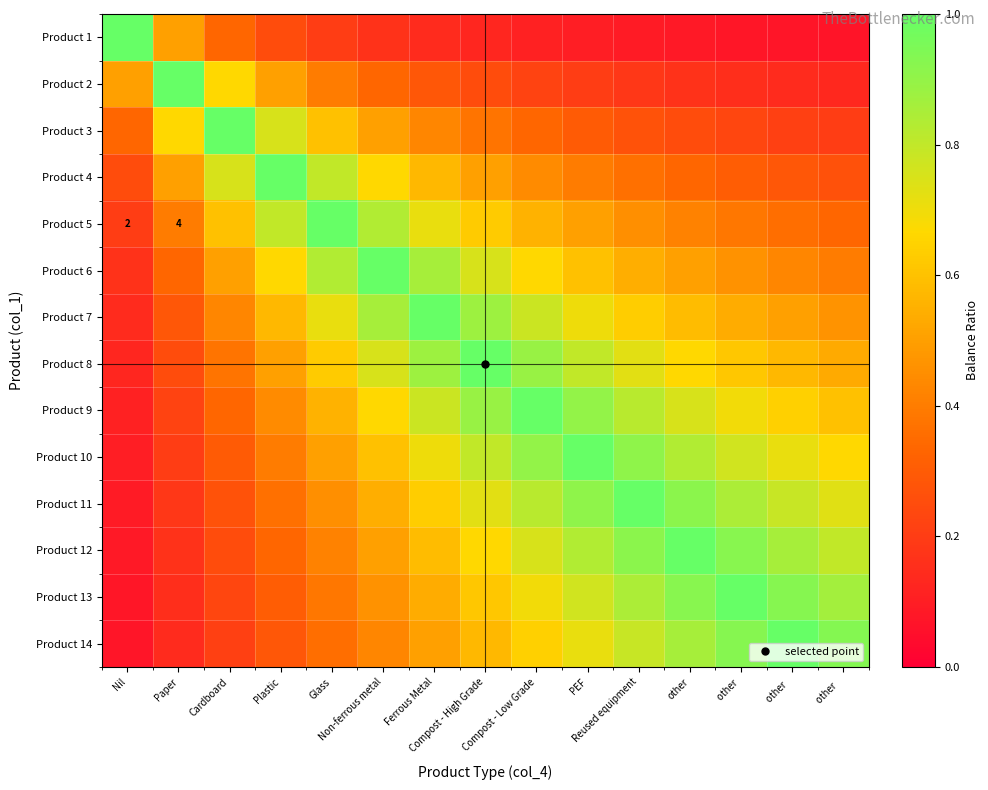

At which label does Product 9 reach its minimum?

Nil